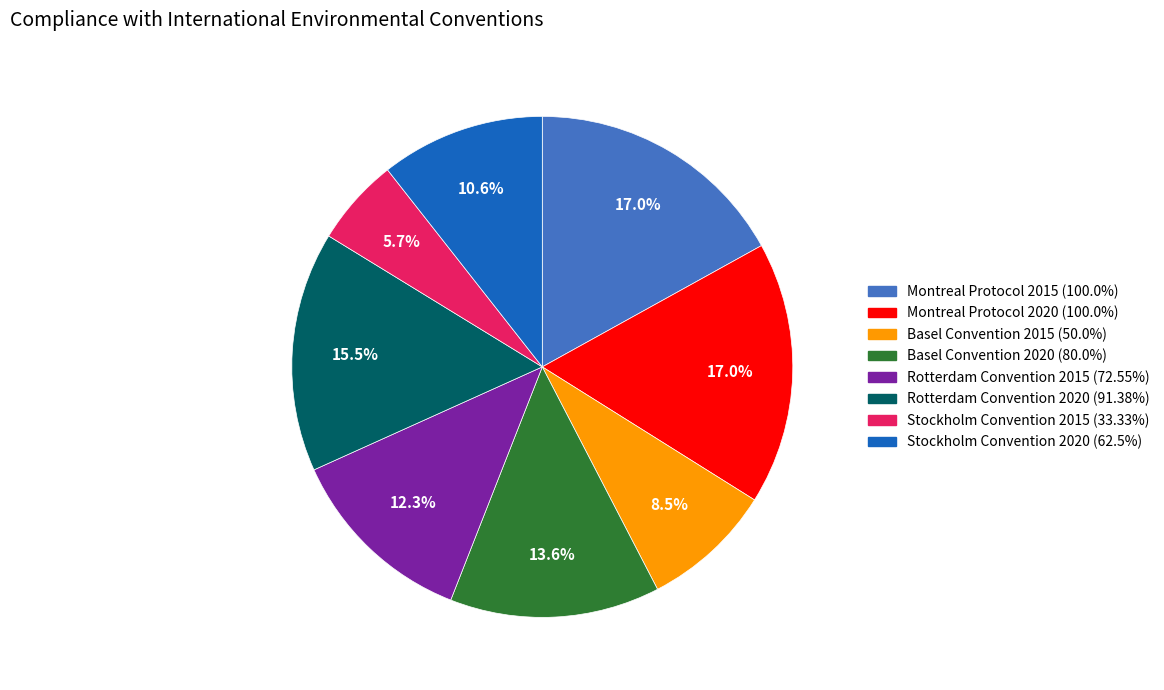

Is there a majority slice in this chart?

No